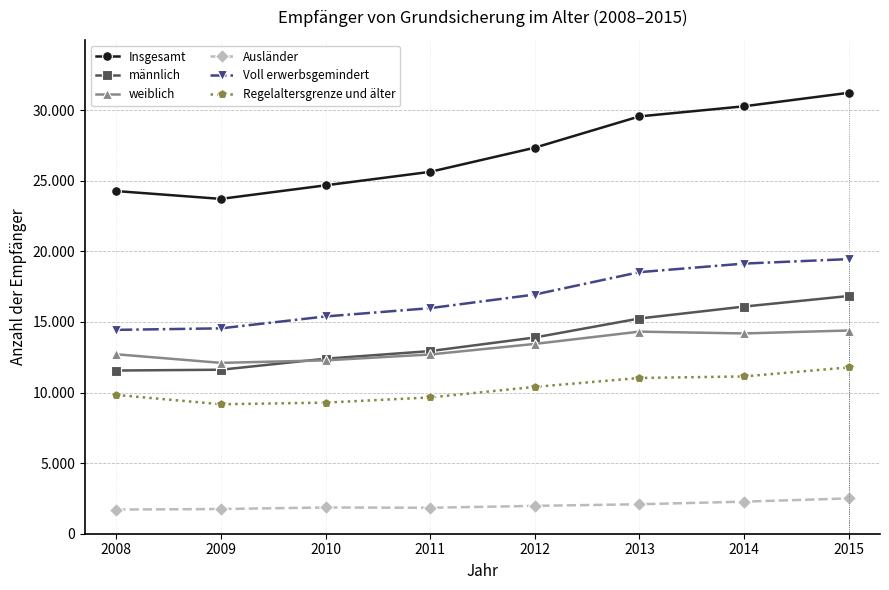

At which category is the sum across all series the highest?

2015